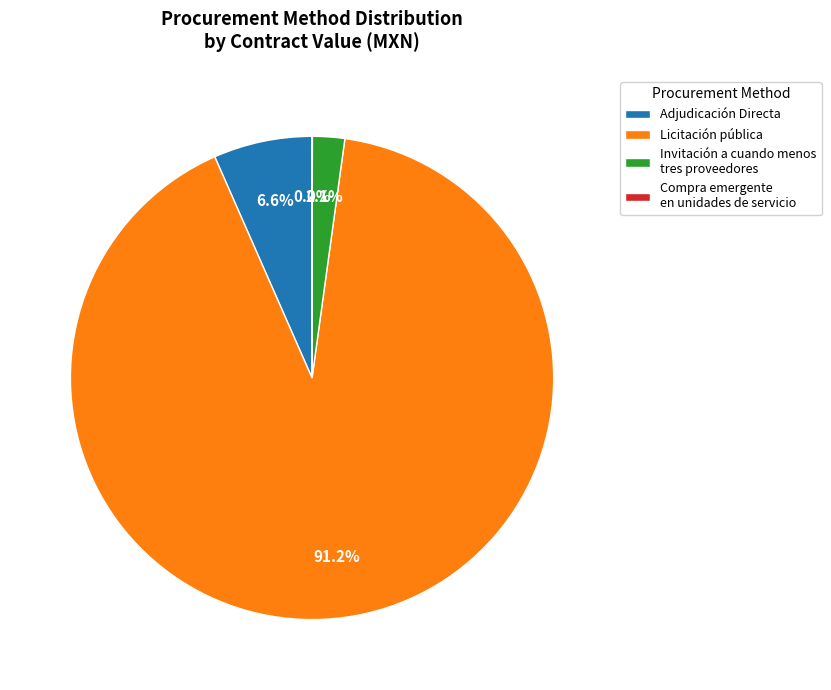

What percentage do Invitación a cuando menos tres proveedores and Licitación pública together represent?

93.4%